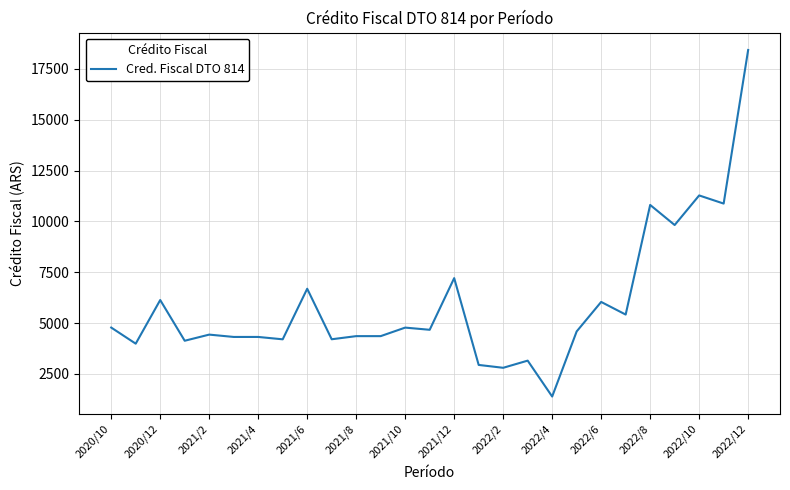

What is the maximum value shown in the chart?

18429.8